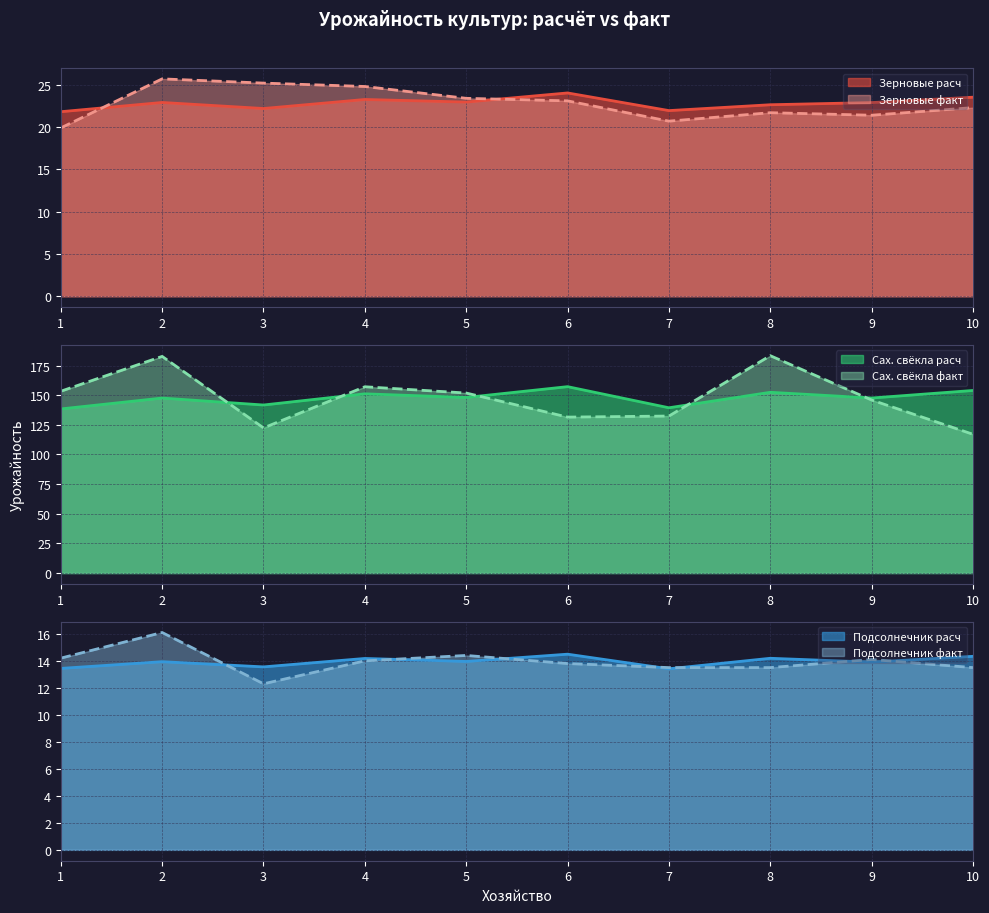

Reading right to left, what are all the values shown in this chart?

урож-ть зерн расч: 10=23.5	9=22.9	8=22.6	7=21.9	6=24.0	5=23.0	4=23.3	3=22.2	2=22.9	1=21.8
урож-ть зерн факт: 10=22.3	9=21.4	8=21.7	7=20.7	6=23.1	5=23.4	4=24.8	3=25.2	2=25.7	1=19.9
урож-ть сах св расч: 10=154.0	9=147.6	8=152.4	7=139.4	6=157.2	5=148.1	4=151.1	3=141.7	2=147.6	1=138.4
урож-ть сах св факт: 10=117.0	9=145.9	8=183.3	7=132.4	6=131.5	5=151.8	4=157.1	3=122.4	2=182.7	1=153.3
урож-ть подсол расч: 10=14.3	9=13.9	8=14.2	7=13.4	6=14.5	5=14.0	4=14.2	3=13.6	2=13.9	1=13.4
урож-ть подсол факт: 10=13.5	9=14.1	8=13.5	7=13.5	6=13.8	5=14.4	4=14.0	3=12.3	2=16.1	1=14.2